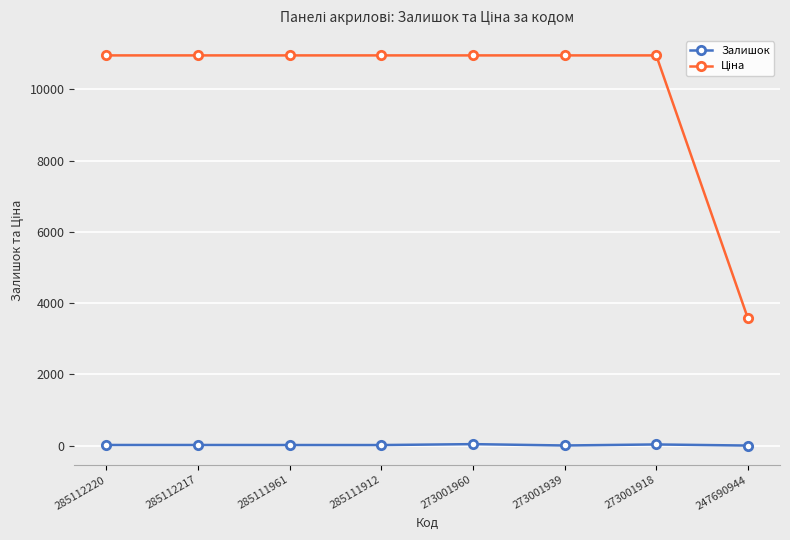

What is the value of the Залишок point at the 5th from the left?

42.0